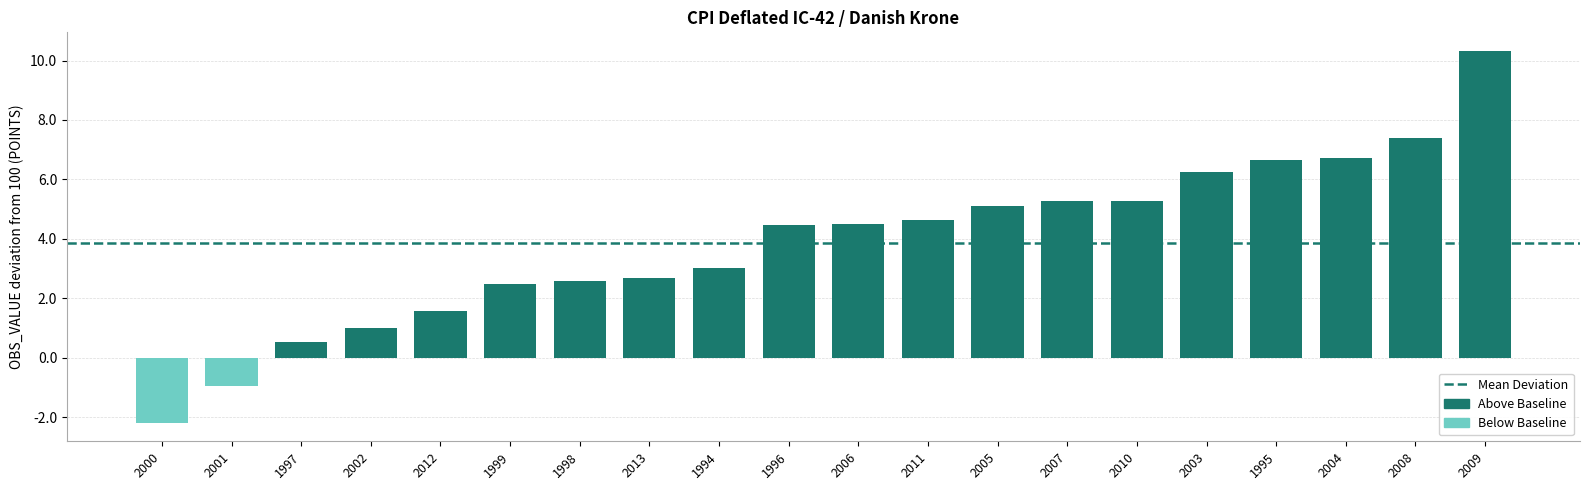

What is the difference between the values at 2004 and 1997?

6.2